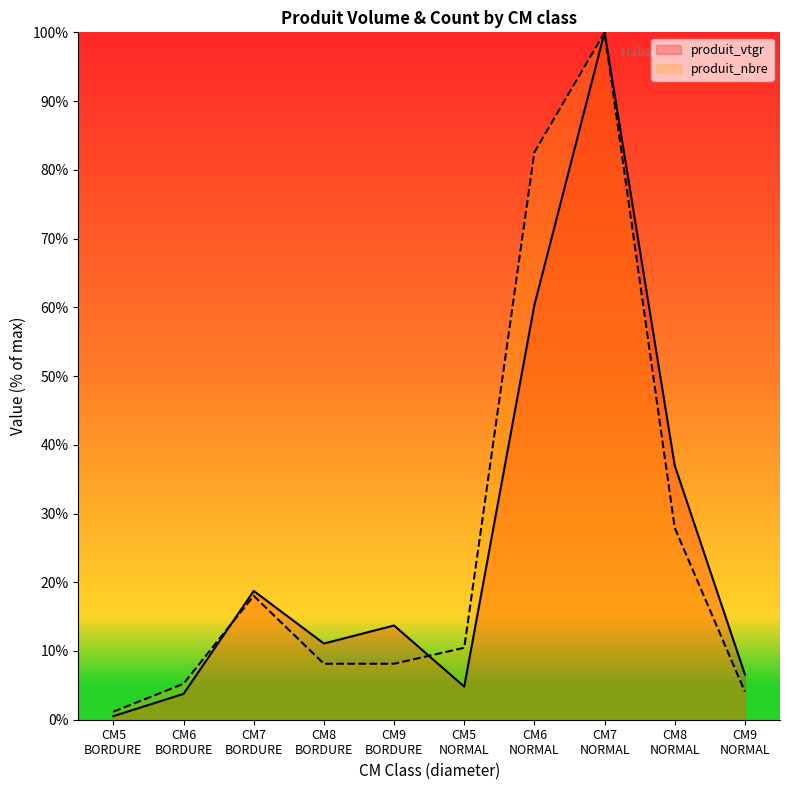

What is the maximum value shown in the chart?

100.0